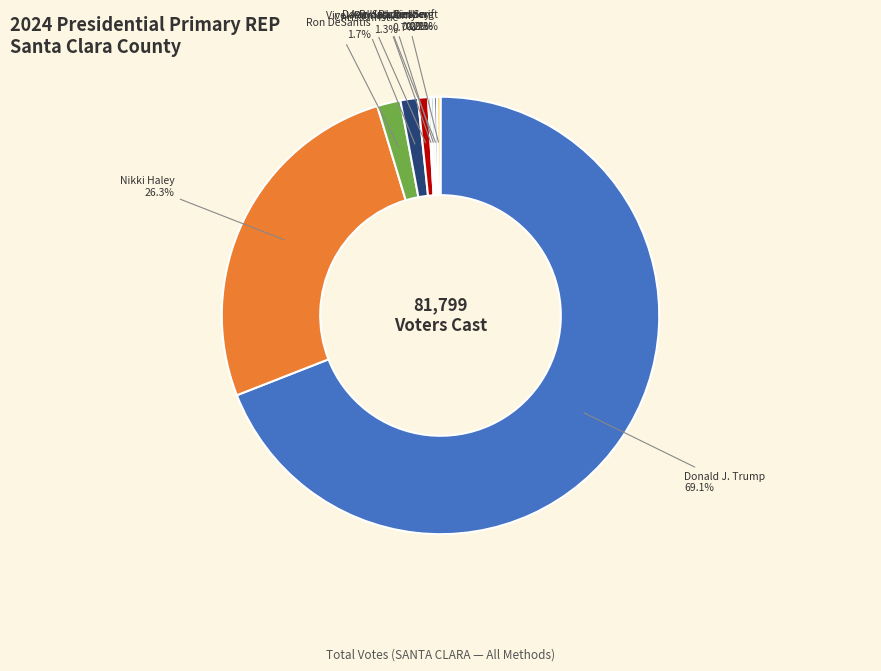

What is the largest slice in the pie chart?

Donald J. Trump